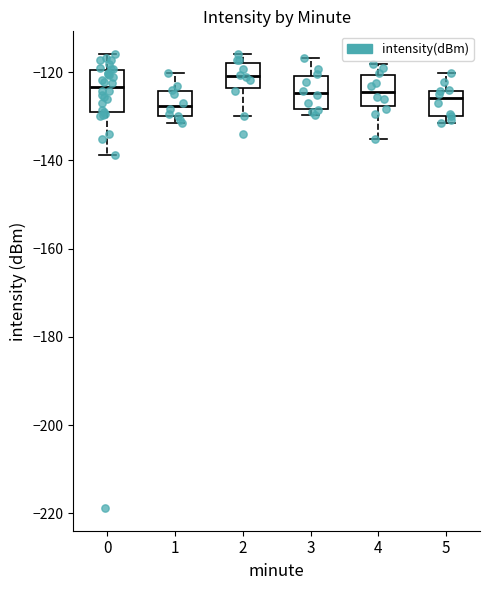

Reading left to right, read every box against the y-axis: the position of its median line, the range the box covers, and the ends of its whiskers. The values are not printed on the chart, so give them approximately, as read against the axis.

0: median -124, box -128 to -120, whiskers -138 to -116
1: median -128, box -130 to -124, whiskers -132 to -120
2: median -120, box -124 to -118, whiskers -130 to -116
3: median -124, box -128 to -120, whiskers -130 to -116
4: median -124, box -128 to -120, whiskers -136 to -118
5: median -126, box -130 to -124, whiskers -132 to -120